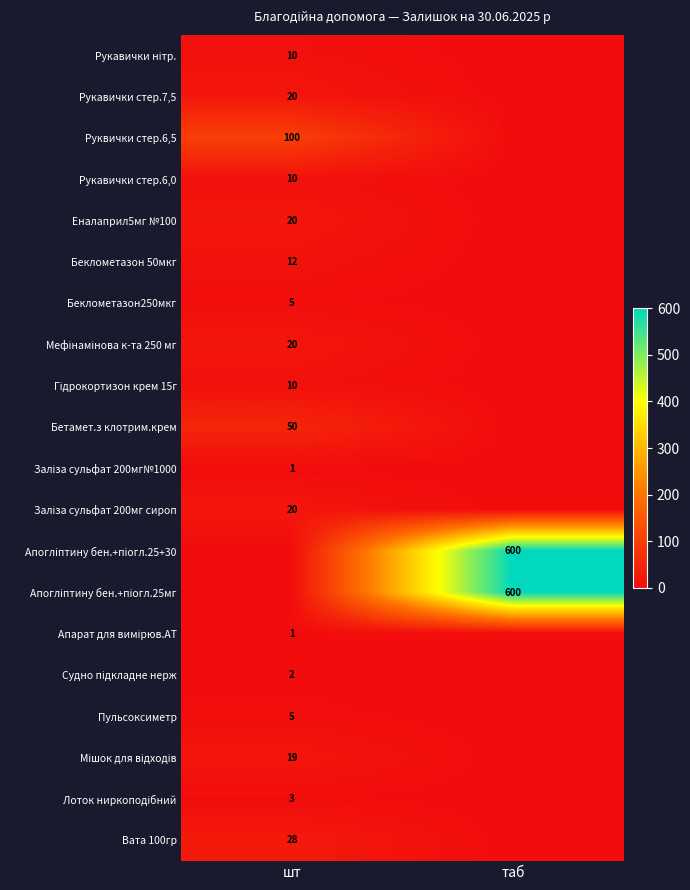

True or false: Вата 100гр has a value of 39 at шт.

False